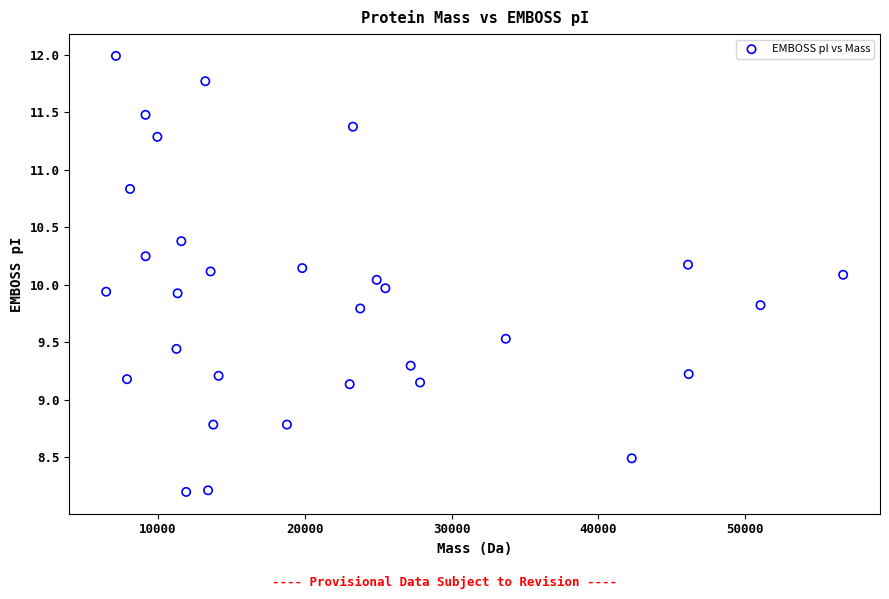

What is the range of X values (max minus min)?

50214.4